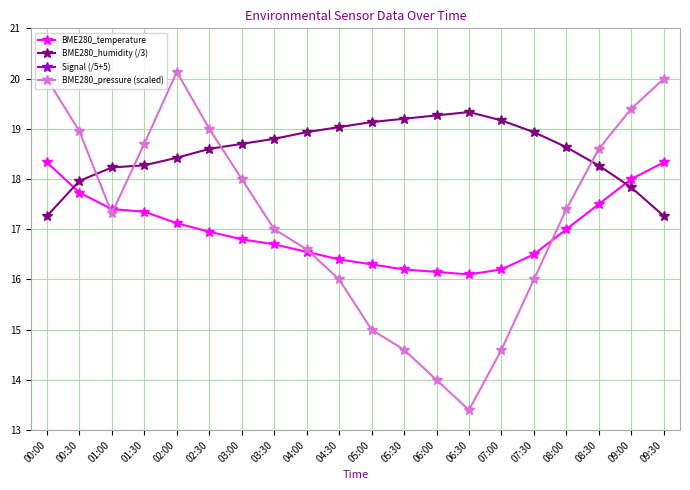

What is the difference between the maximum and minimum values in the BME280_humidity (/3) series?

2.1